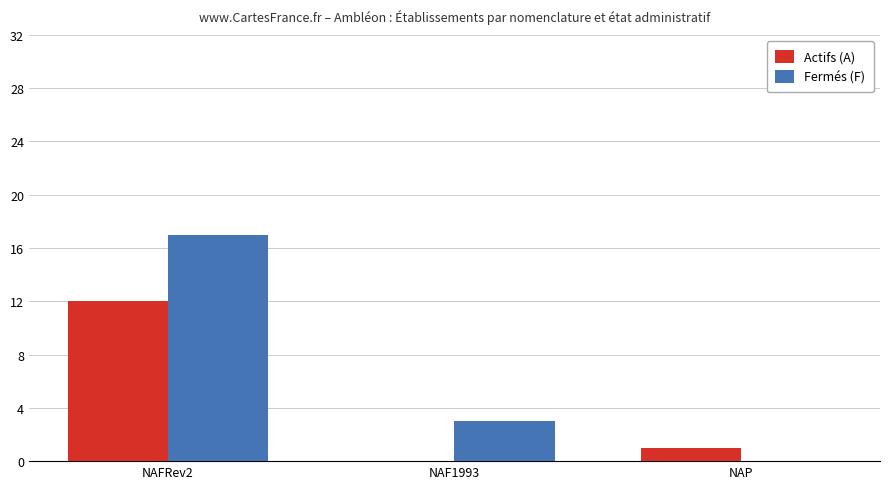

What is the maximum value for Actifs (A)?

12